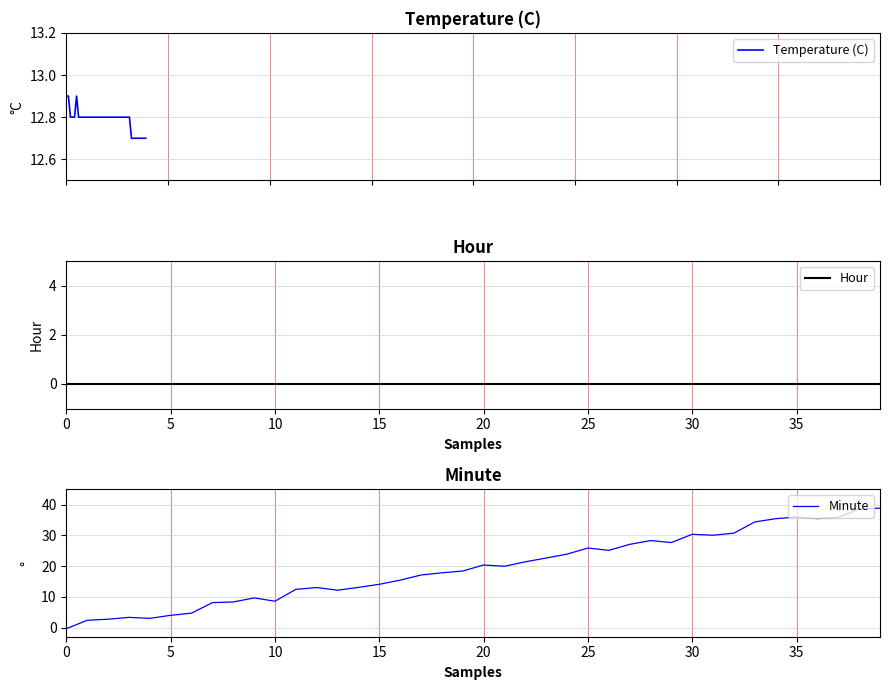

True or false: Temperature (C) and Hour intersect in this chart.

False